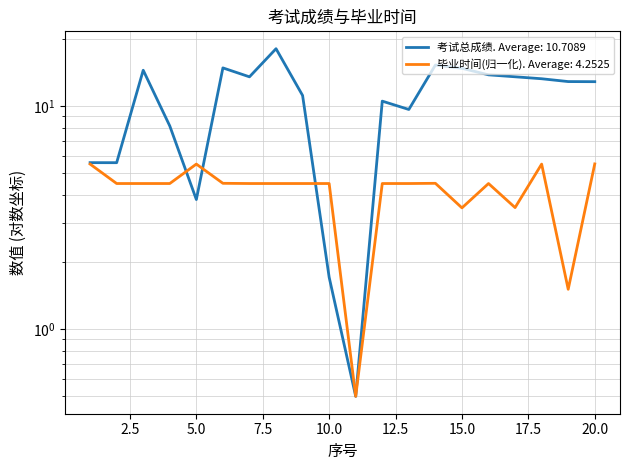

At which category does the chart reach its minimum across all series?

11